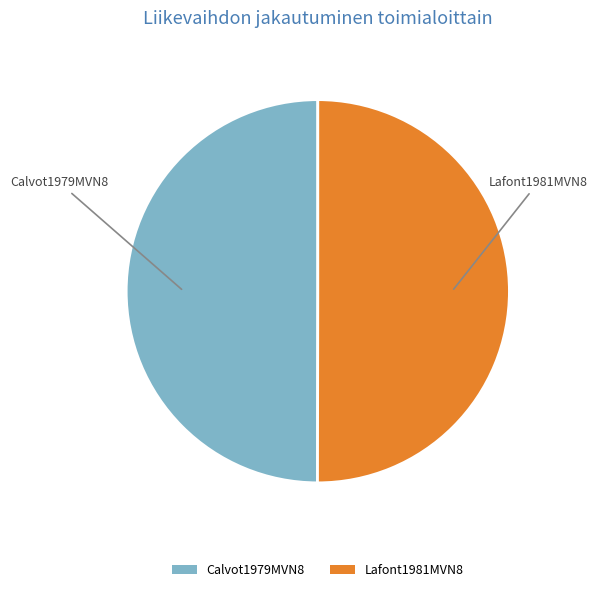

What is the ratio of the value at Calvot1979MVN8 to the value at Lafont1981MVN8?

1.0